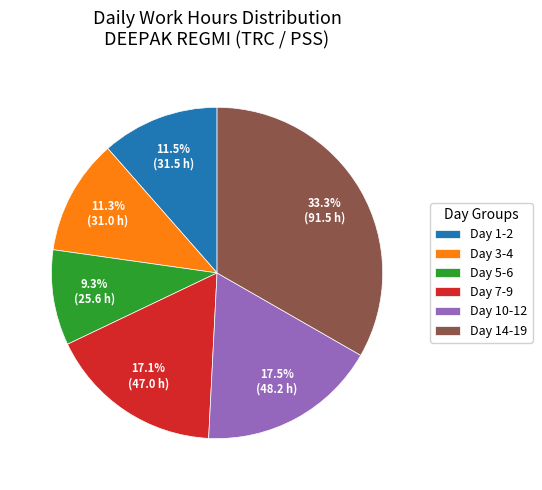

Which has a higher value, Day 5-6 or Day 10-12?

Day 10-12